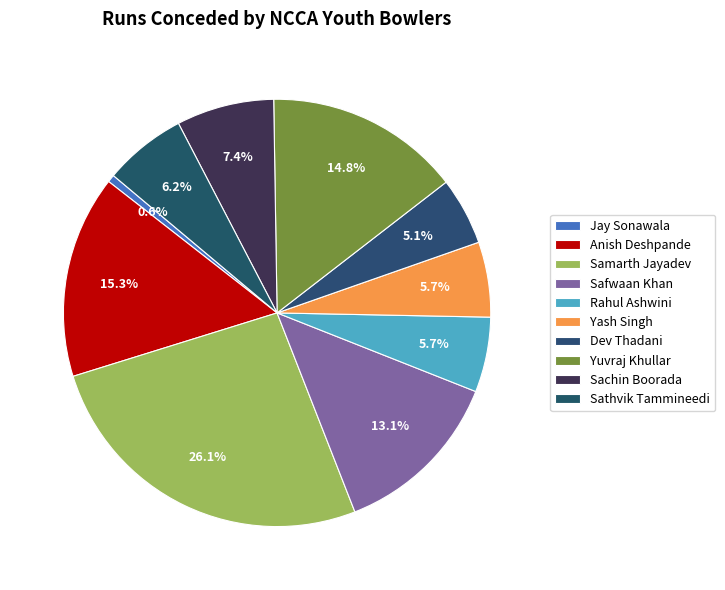

To the nearest percent, what is the difference between the largest and smallest slice percentages?

26%